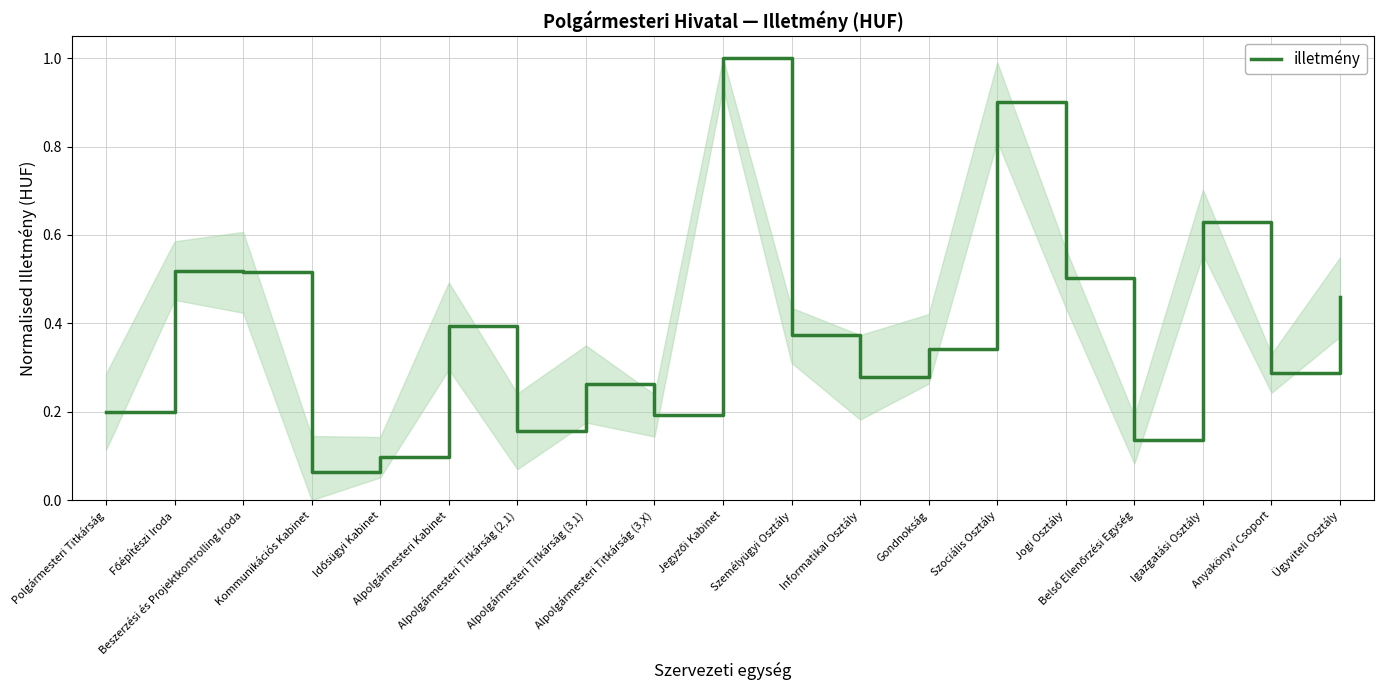

What is the difference between the maximum and minimum values?

0.9